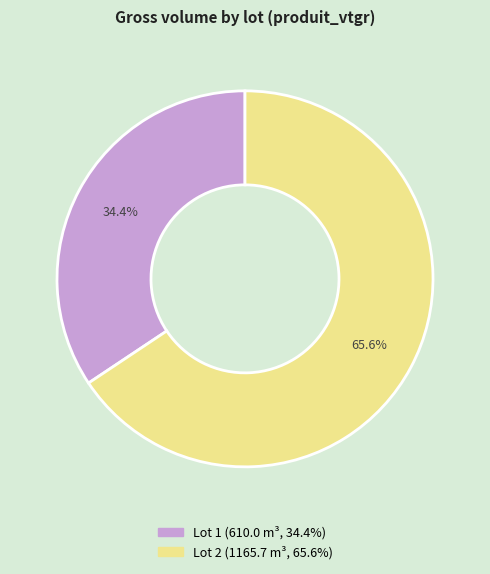

Is there a majority slice in this chart?

Yes